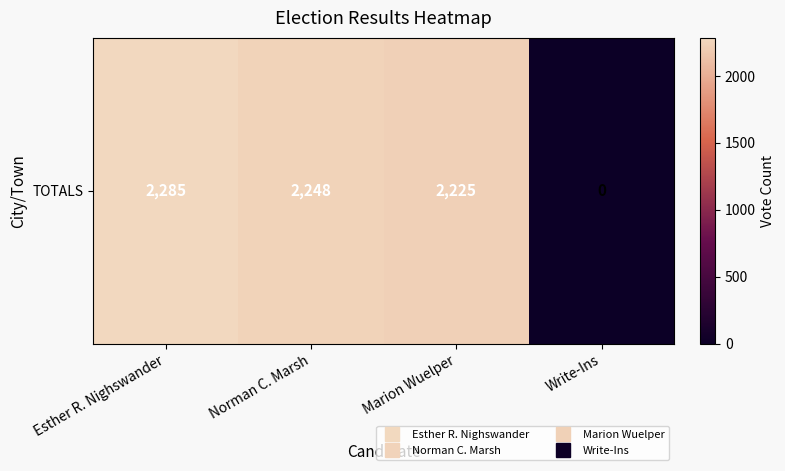

What is the difference between the values at Esther R. Nighswander and Write-Ins?

2285